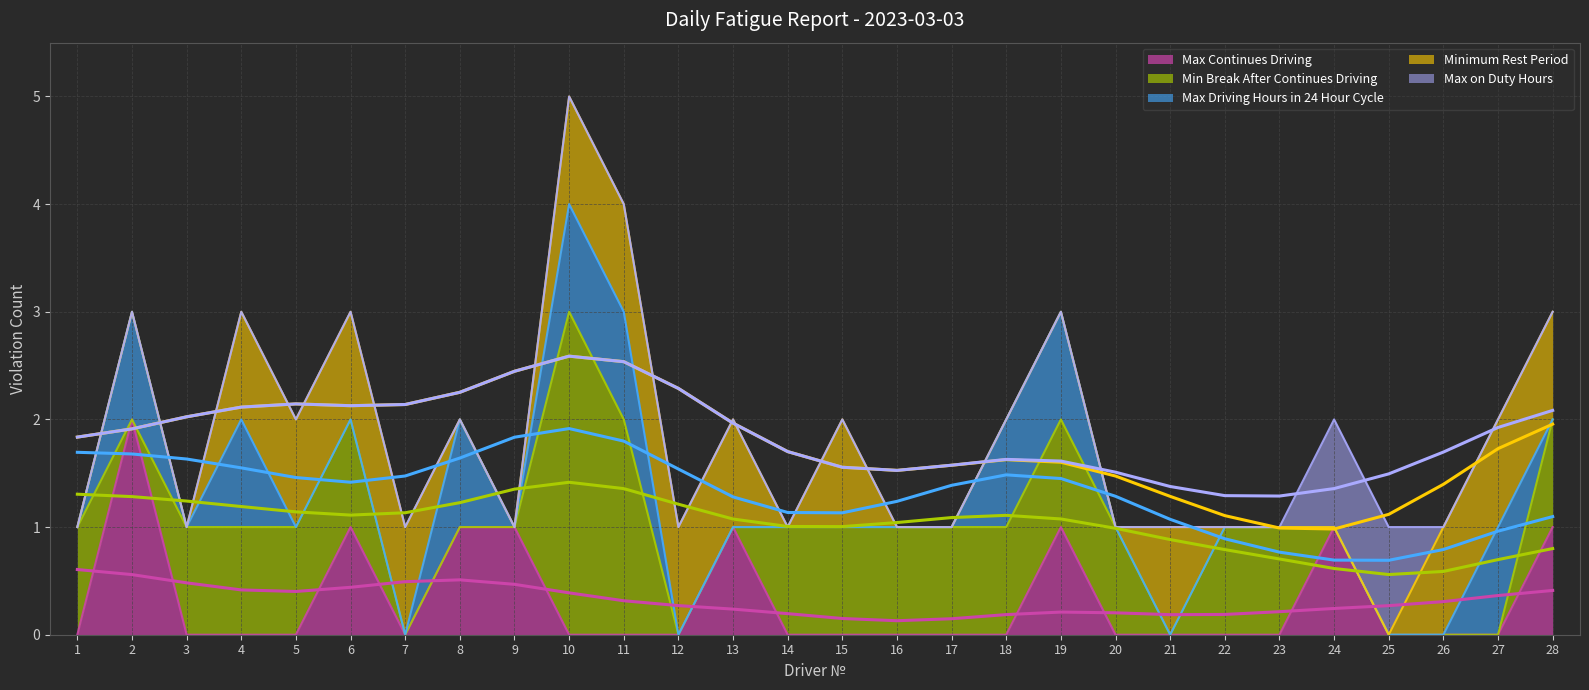

What is the total value across all series at 25?

1